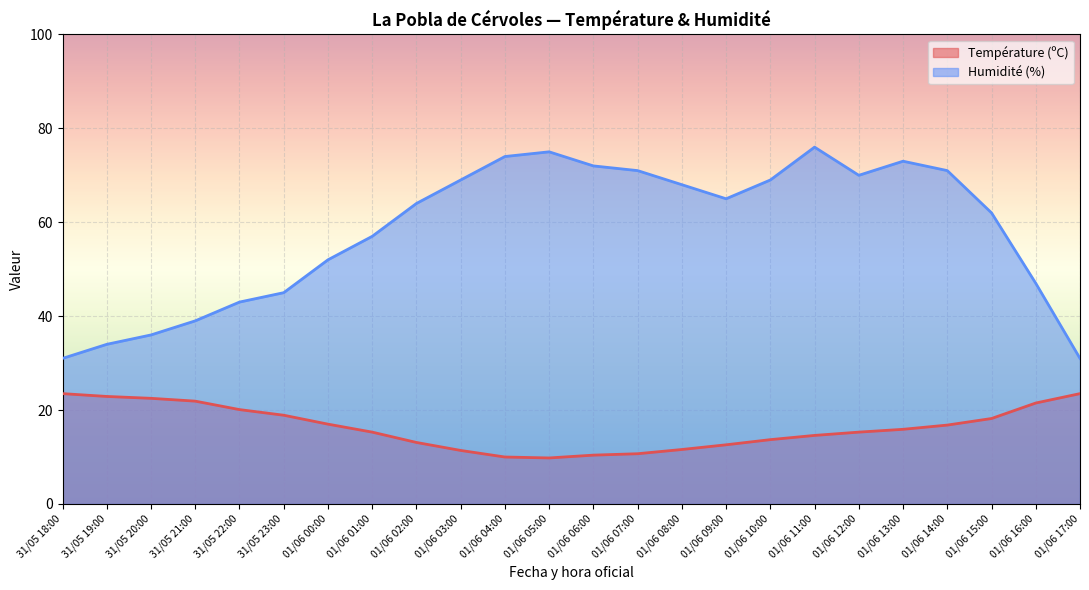

Rank the series by their average value, from lowest to highest.

Température (ºC), Humidité (%)